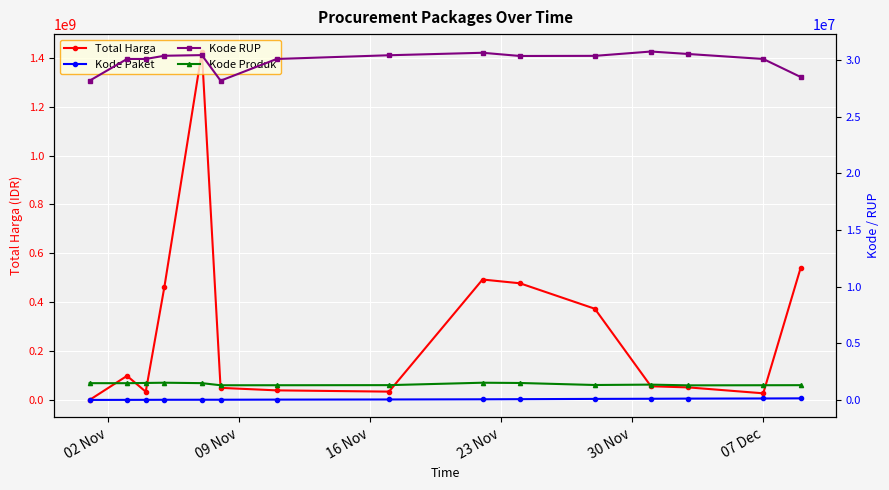

Does the chart display data point markers on the line(s)?

Yes